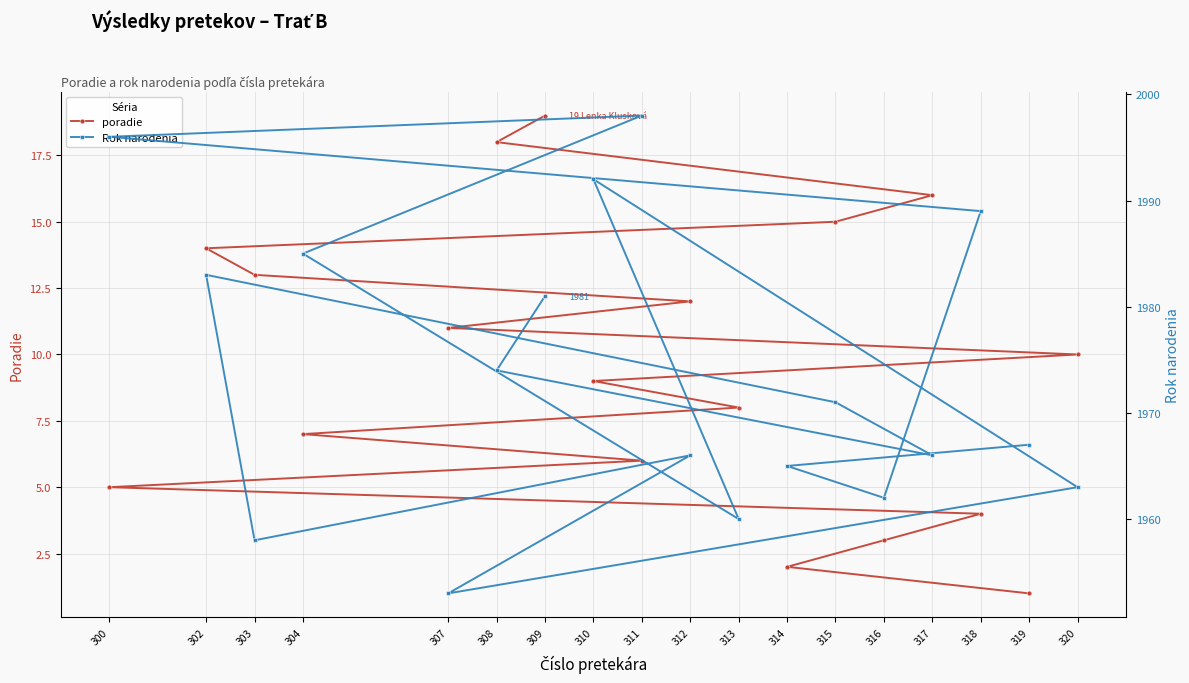

Which category has the lowest value across all series?

319